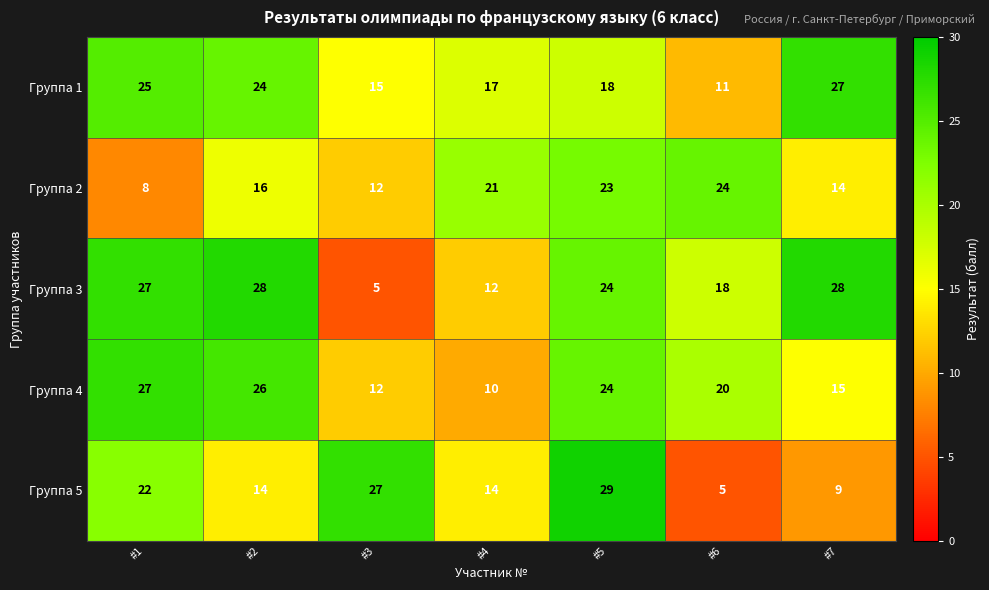

What is the total value across all series at #3?

71